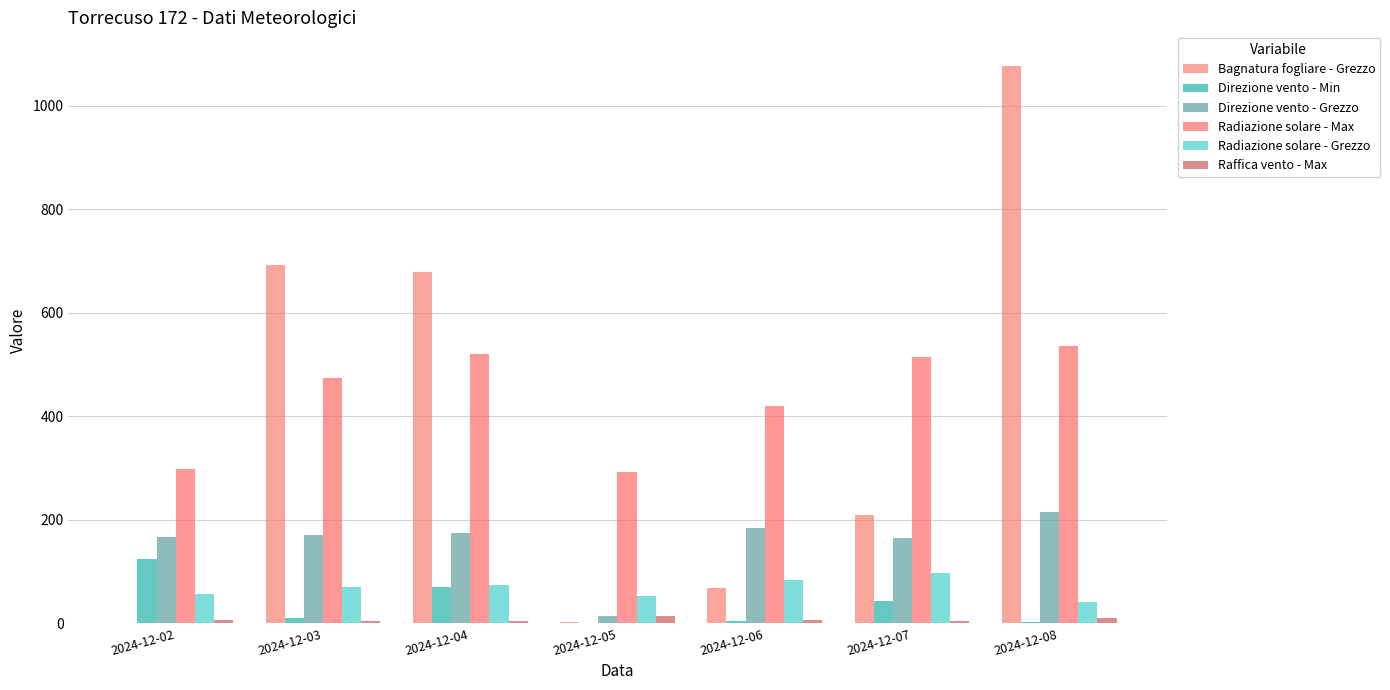

Reading right to left, what are all the values shown in this chart?

Bagnatura fogliare - Grezzo: 2024-12-08=1077.7	2024-12-07=209.0	2024-12-06=67.9	2024-12-05=2.2	2024-12-04=678.9	2024-12-03=691.9	2024-12-02=0.0
Direzione vento - Min: 2024-12-08=2.0	2024-12-07=44.0	2024-12-06=4.0	2024-12-05=0.0	2024-12-04=70.0	2024-12-03=10.0	2024-12-02=124.0
Direzione vento - Grezzo: 2024-12-08=215.0	2024-12-07=165.0	2024-12-06=184.0	2024-12-05=14.0	2024-12-04=174.0	2024-12-03=170.0	2024-12-02=166.0
Radiazione solare - Max: 2024-12-08=535.4	2024-12-07=515.3	2024-12-06=420.0	2024-12-05=291.5	2024-12-04=520.0	2024-12-03=474.3	2024-12-02=297.3
Radiazione solare - Grezzo: 2024-12-08=41.1	2024-12-07=96.4	2024-12-06=83.2	2024-12-05=51.8	2024-12-04=74.2	2024-12-03=71.0	2024-12-02=55.7
Raffica vento - Max: 2024-12-08=9.5	2024-12-07=4.8	2024-12-06=7.2	2024-12-05=13.3	2024-12-04=5.3	2024-12-03=3.7	2024-12-02=5.8